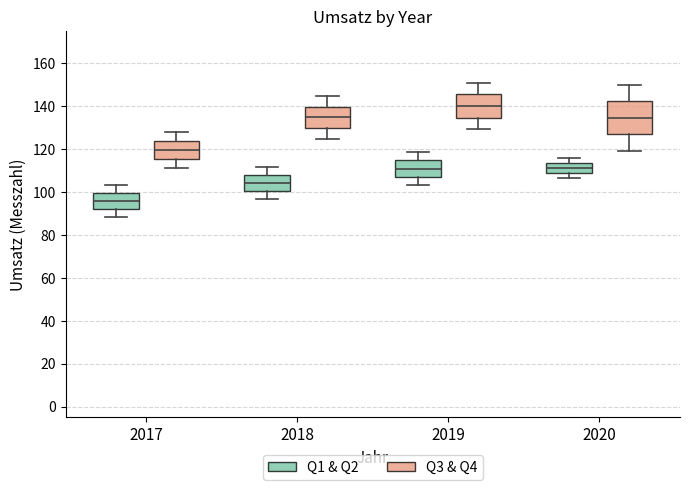

Reading left to right, transcribe this box plot: for each box, give where its median line is, the range the box spans, and where its two whiskers end, as read against the y-axis. The values are not printed on the chart, so give them approximately, as read against the axis.

2017 (Q1 & Q2): median 96, box 92 to 100, whiskers 88 to 104
2017 (Q3 & Q4): median 120, box 116 to 124, whiskers 112 to 128
2018 (Q1 & Q2): median 104, box 100 to 108, whiskers 96 to 112
2018 (Q3 & Q4): median 134, box 130 to 140, whiskers 124 to 144
2019 (Q1 & Q2): median 110, box 108 to 114, whiskers 104 to 118
2019 (Q3 & Q4): median 140, box 134 to 146, whiskers 130 to 150
2020 (Q1 & Q2): median 112, box 108 to 114, whiskers 106 to 116
2020 (Q3 & Q4): median 134, box 128 to 142, whiskers 120 to 150